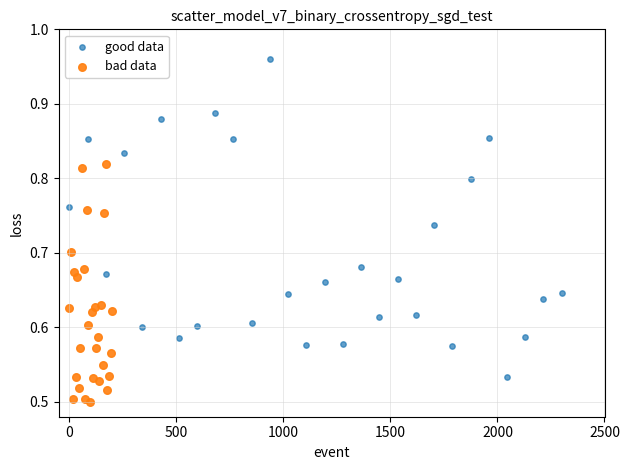

Which series reaches the minimum Y coordinate?

bad data